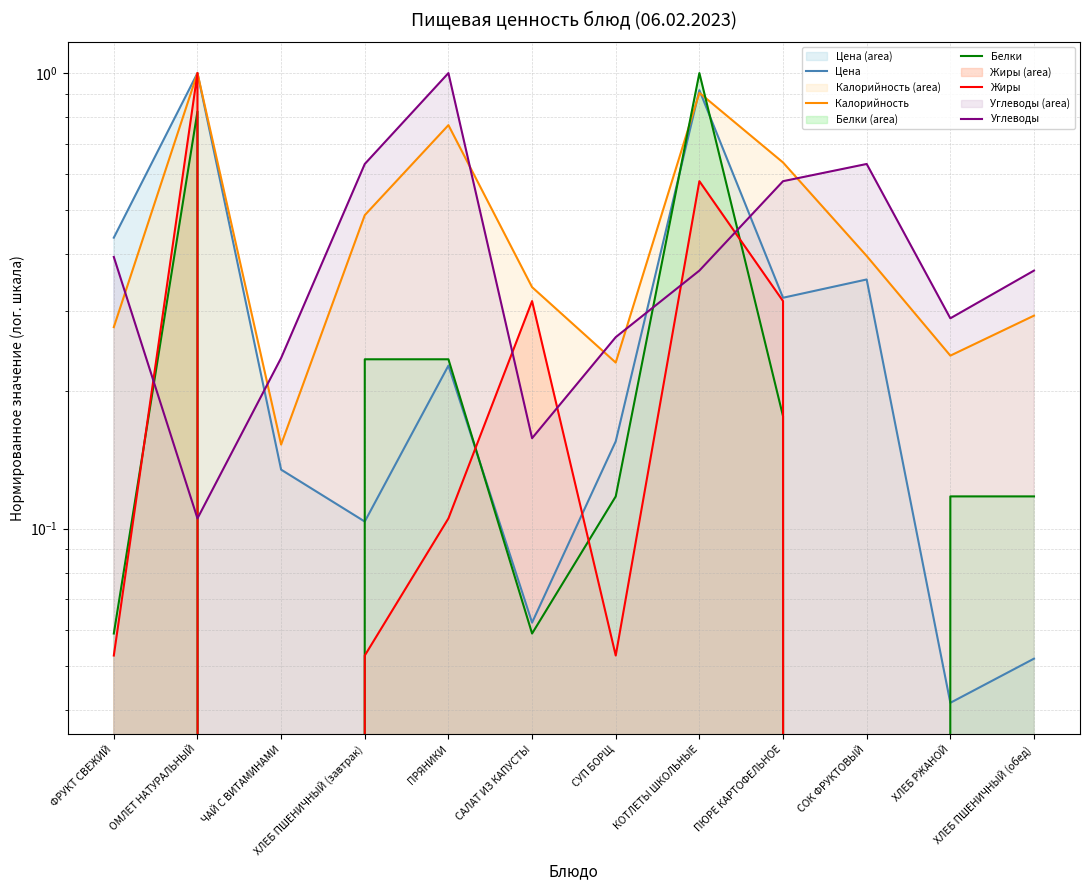

At how many categories does at least one series exceed 0?

12